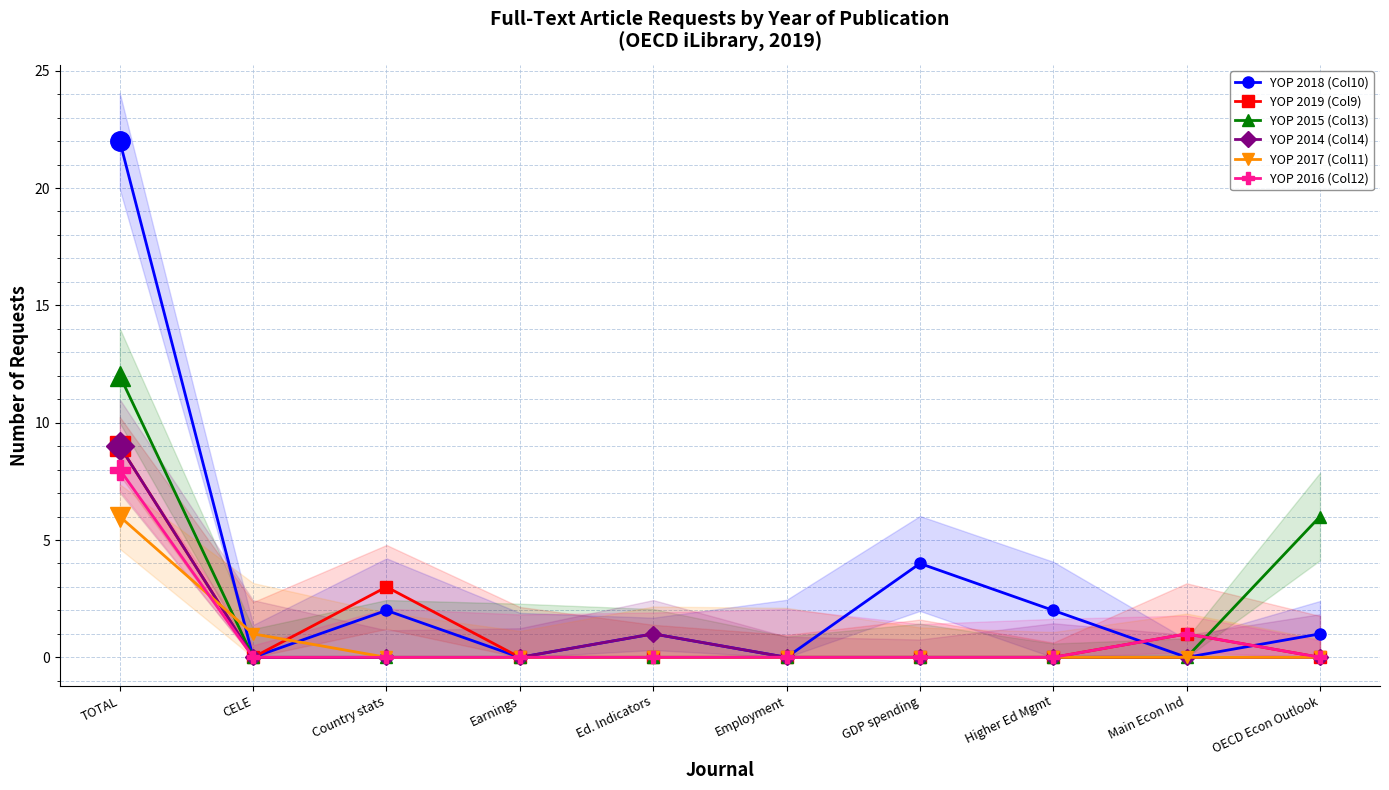

At which label is YOP 2016 (Col12) closest to 4?

Main Econ Ind